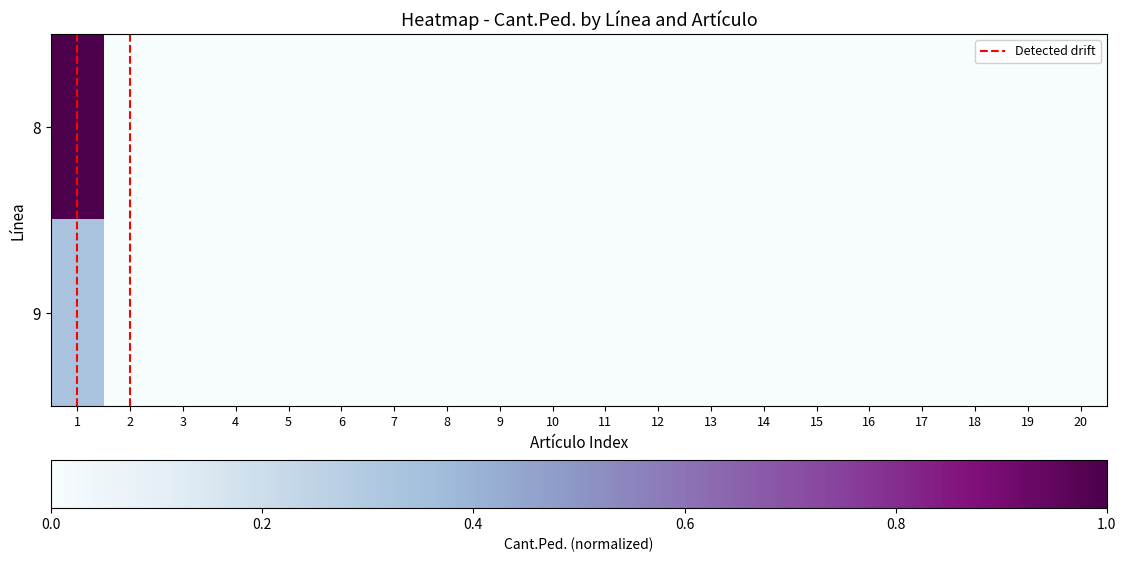

Is it true that 8 equals 0.0 at 16?

True